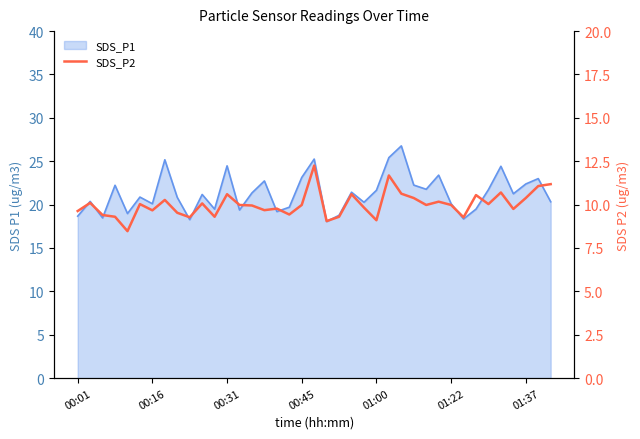

What is the minimum value shown in the chart?

8.5